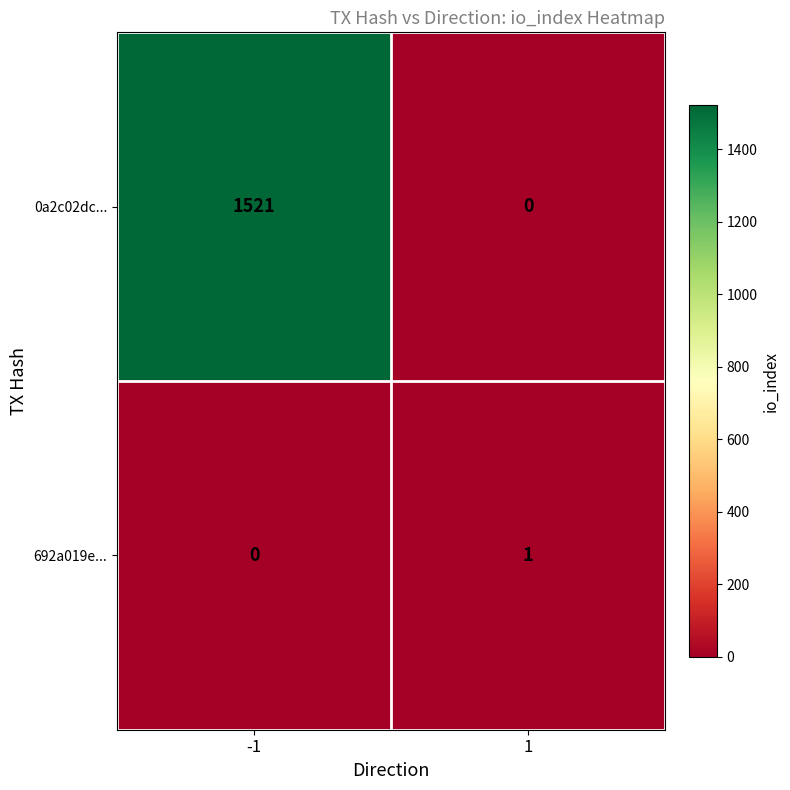

Count the number of categories in the chart.

2